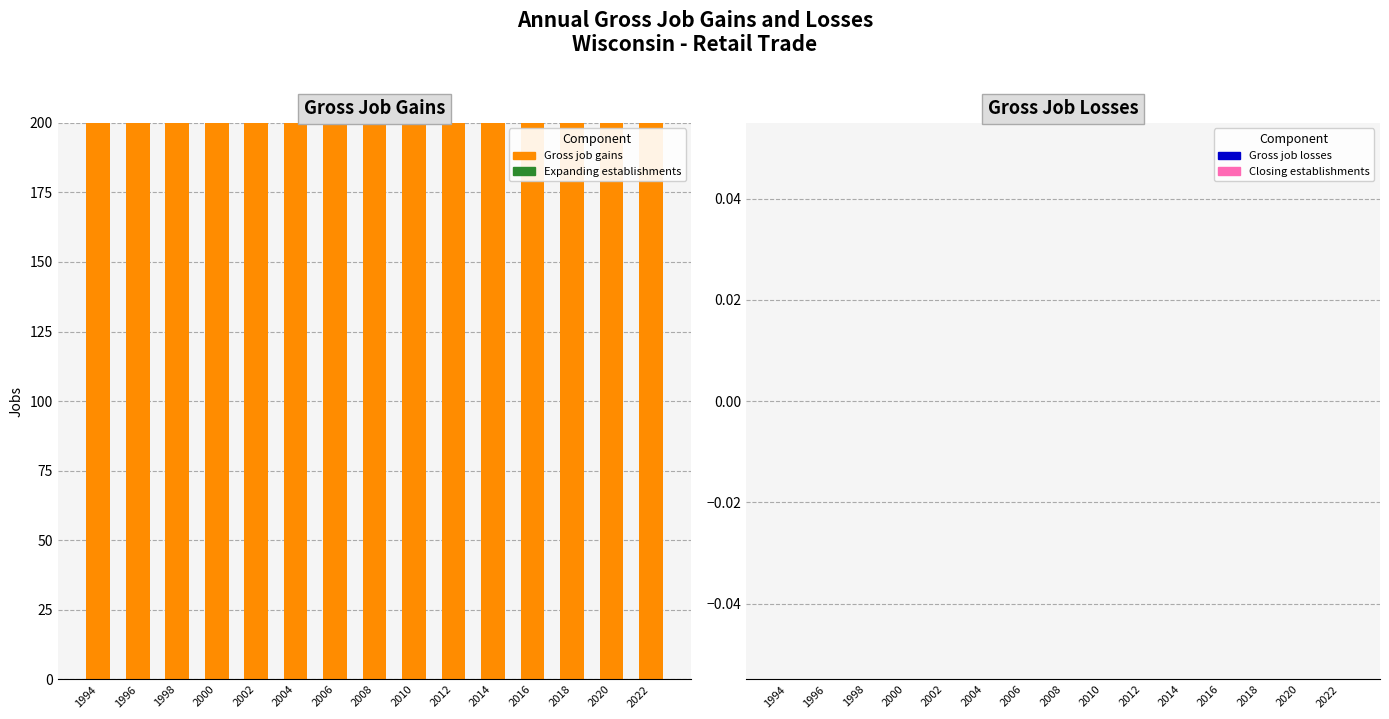

Does the chart contain any negative values?

No